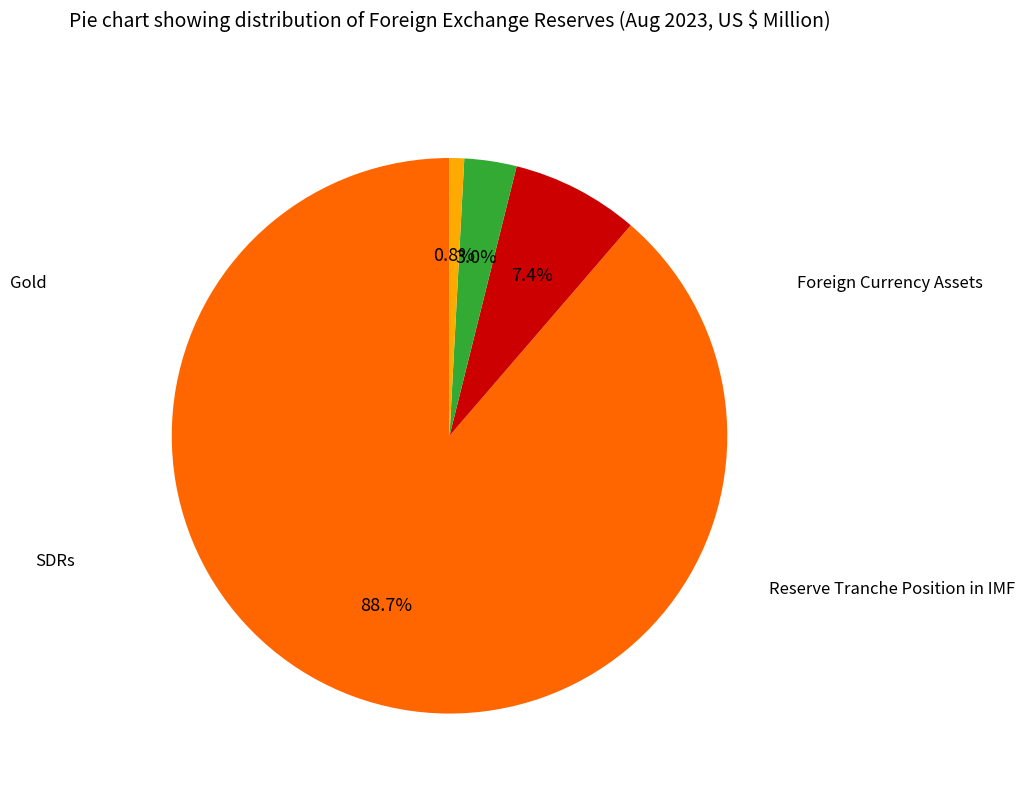

How many segments does this pie chart have?

4